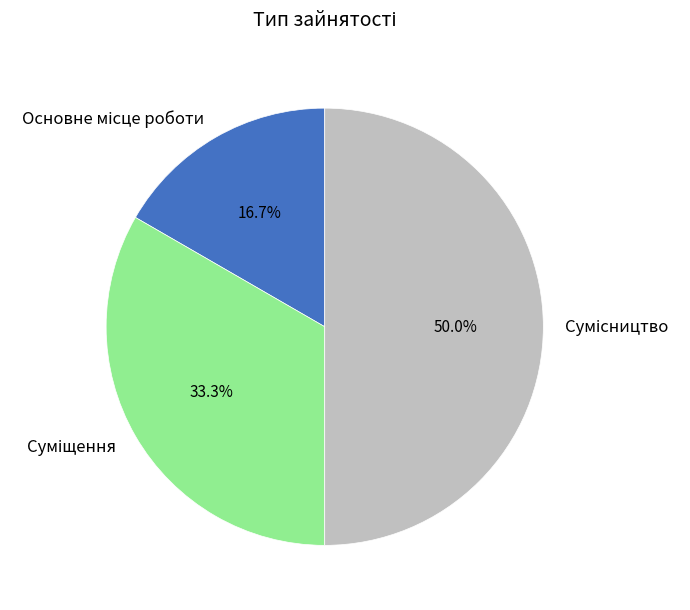

To the nearest percent, what is the average slice percentage?

33%